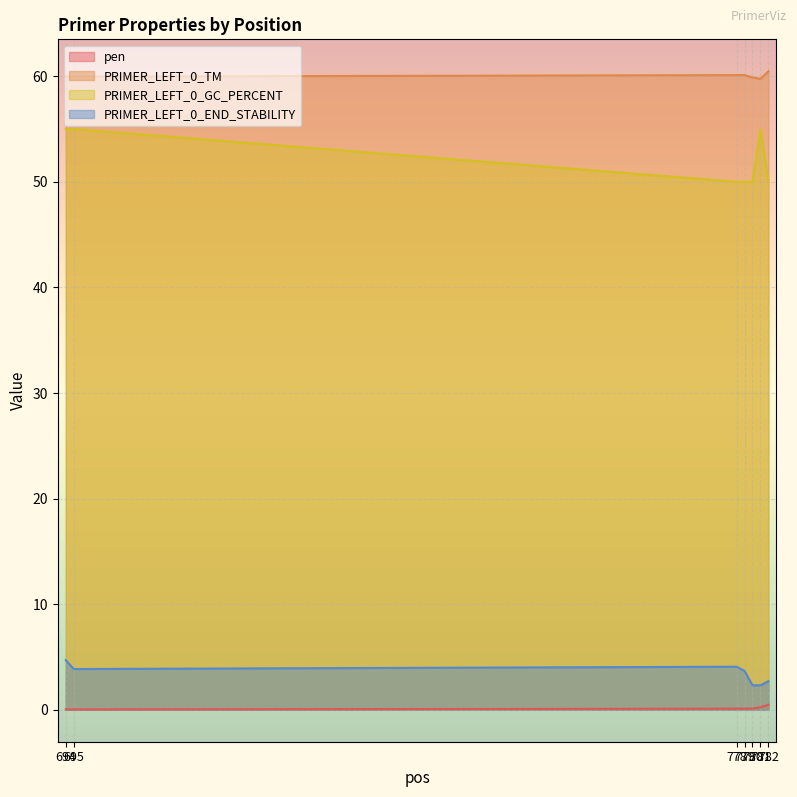

What is the total value across all series at 782?

113.6